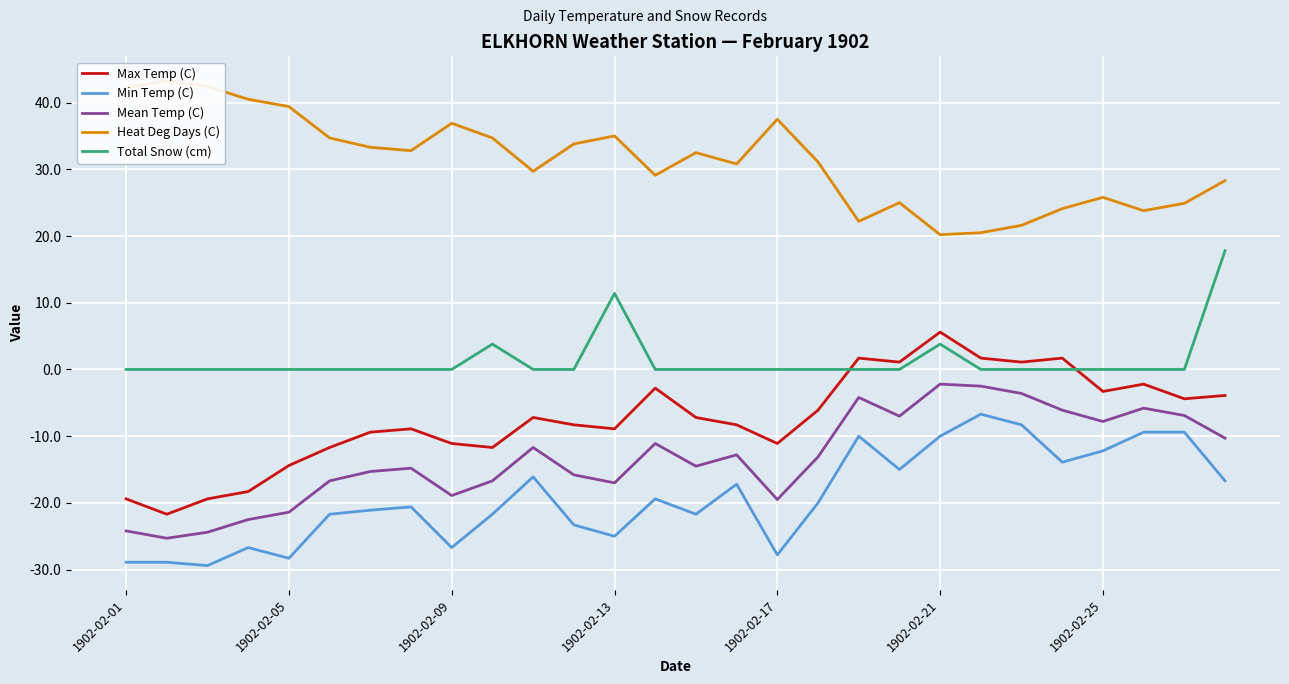

True or false: Total Snow (cm) and Max Temp (C) intersect in this chart.

True